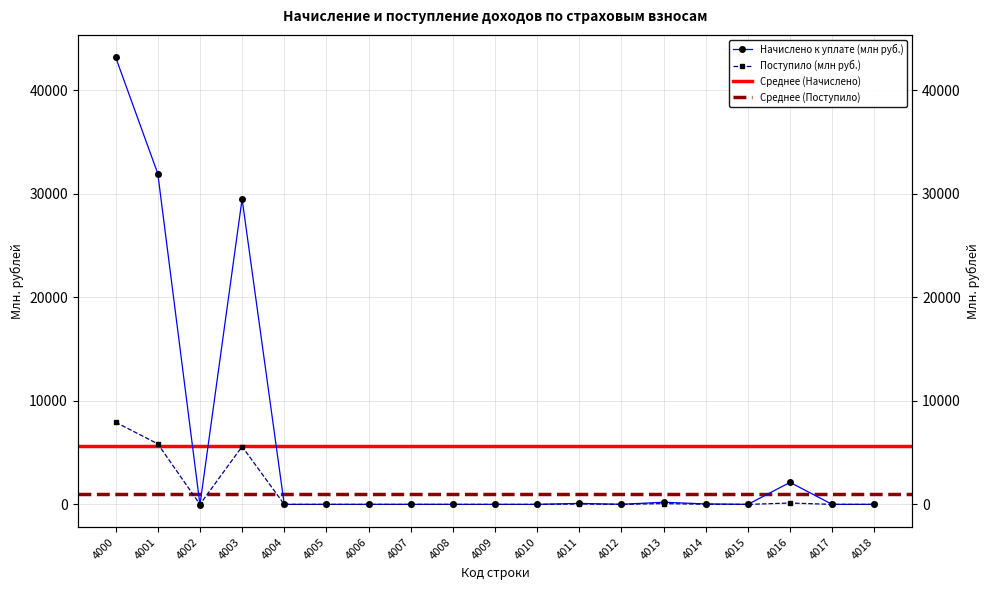

True or false: Поступило and Начислено к уплате cross at least once.

True